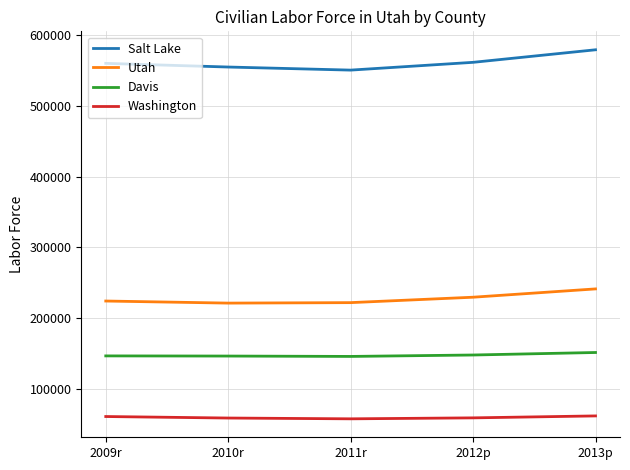

Which series has the largest total across all categories?

Salt Lake